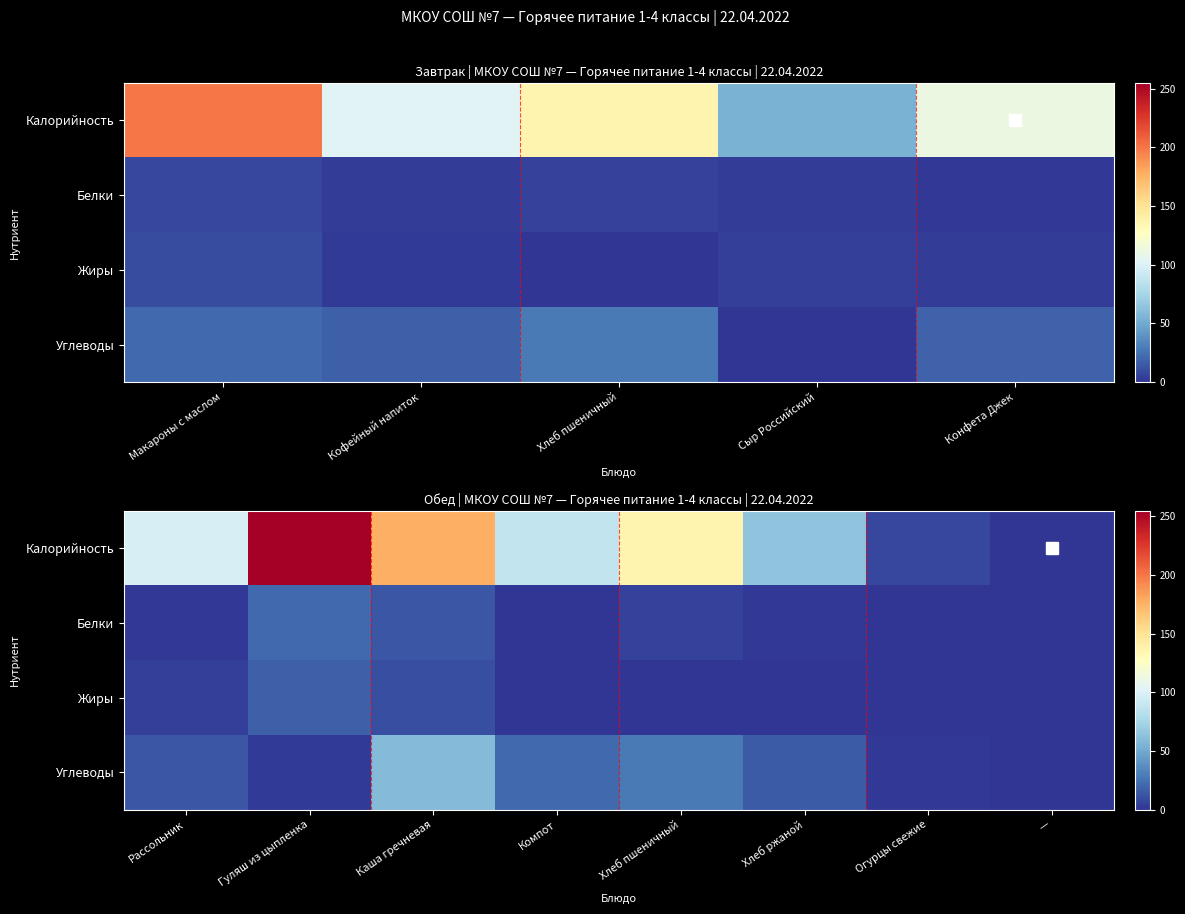

What is the difference between the maximum and minimum values in the Белки series?

21.2